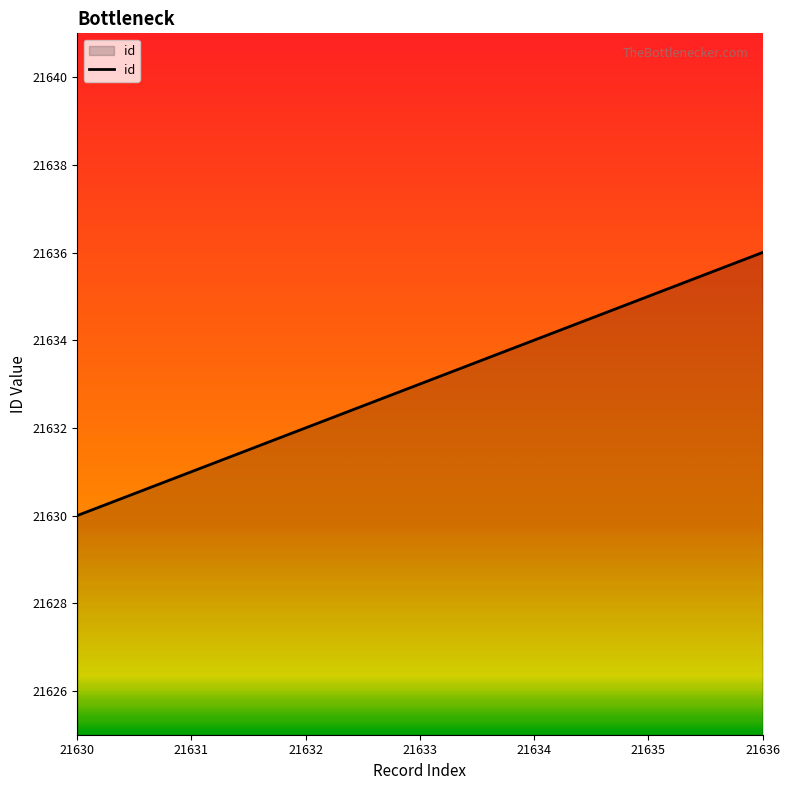

True or false: the data shows 21631 at 21631.

True